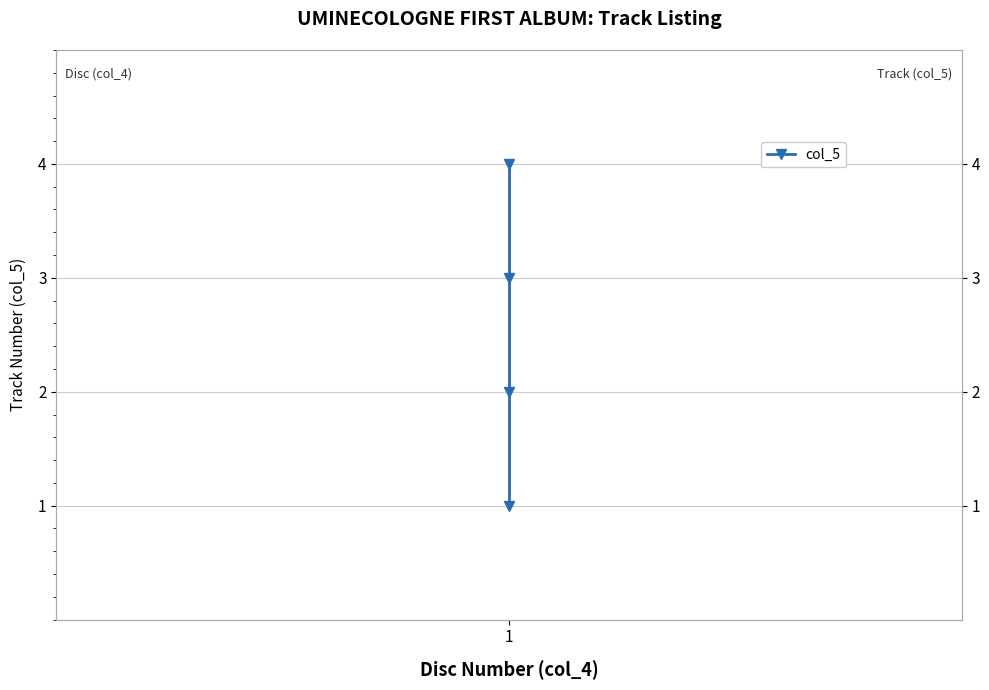

Approximately how many times larger is the value at 1 compared to 1?

2.0